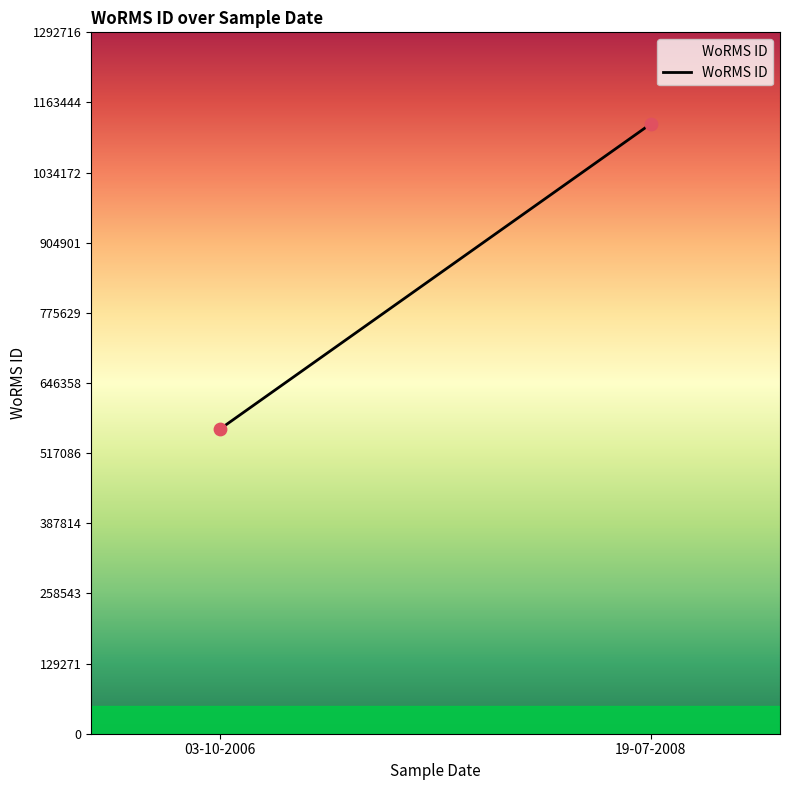

What is the average Y value?

843075